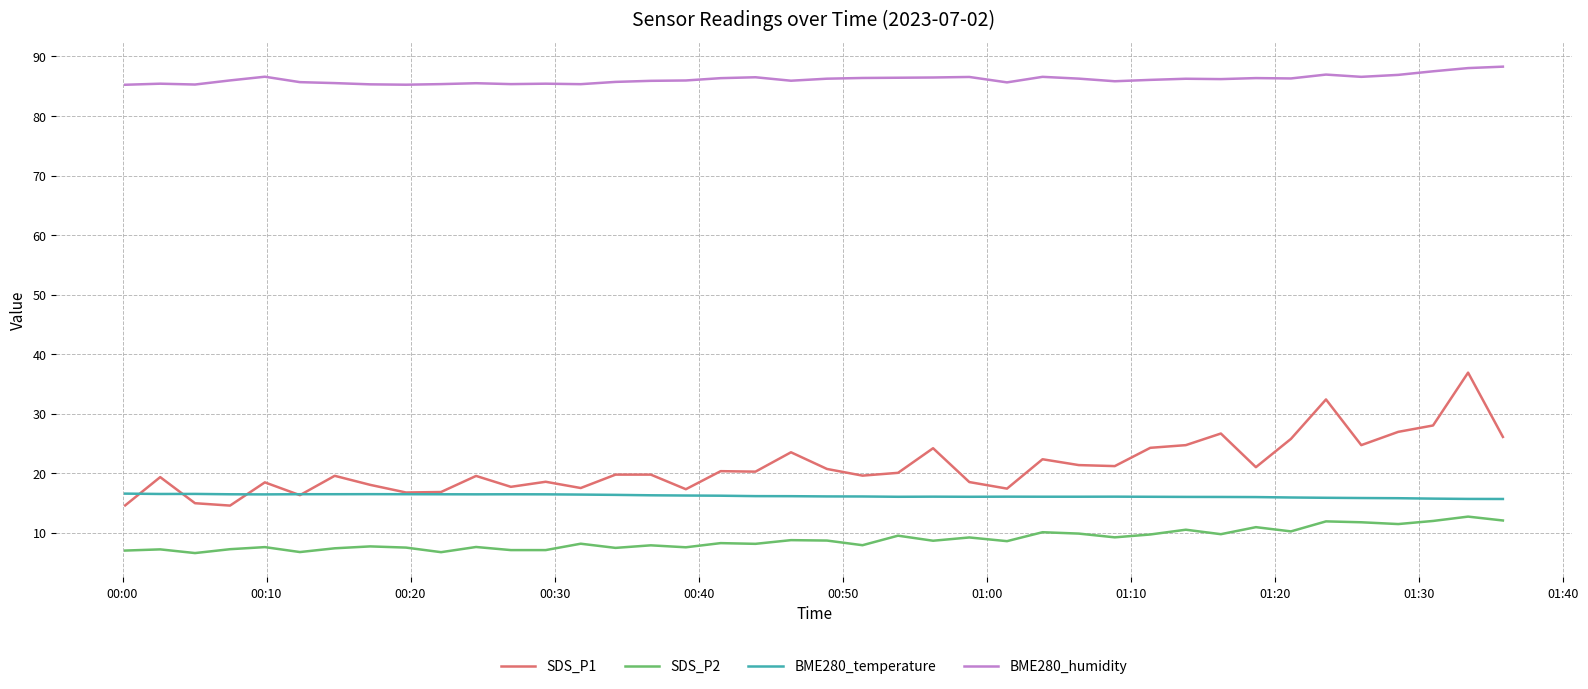

True or false: SDS_P2 and BME280_humidity cross at least once.

False